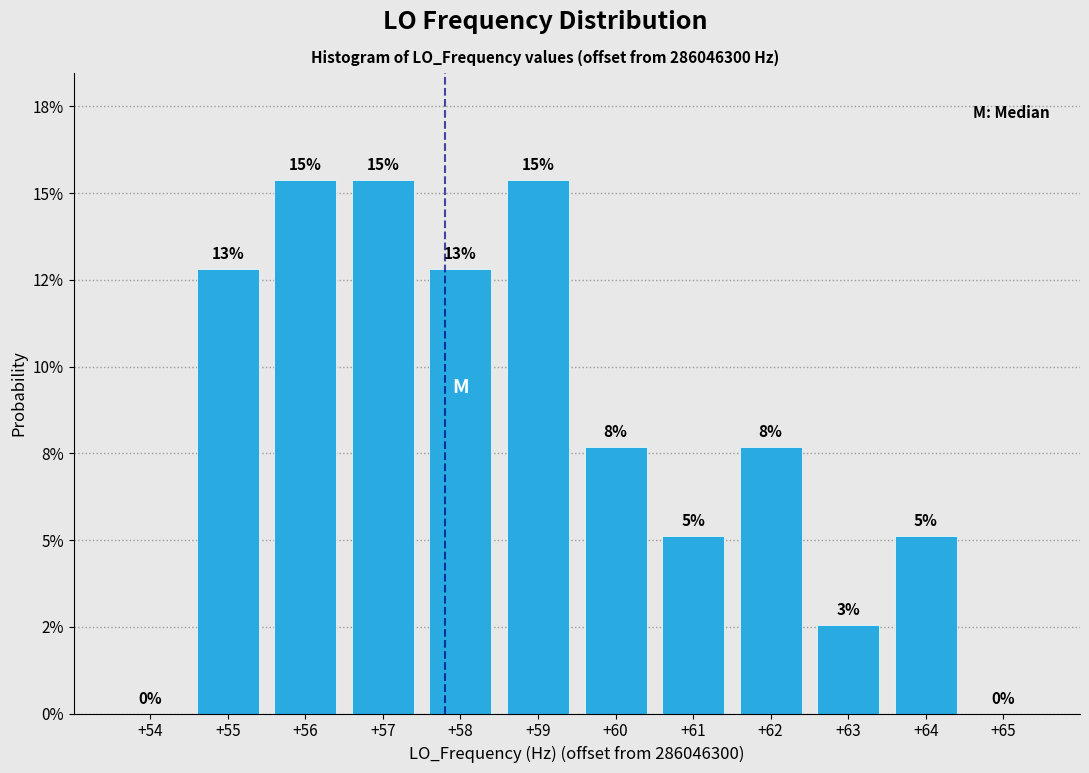

Are the bars horizontal?

No